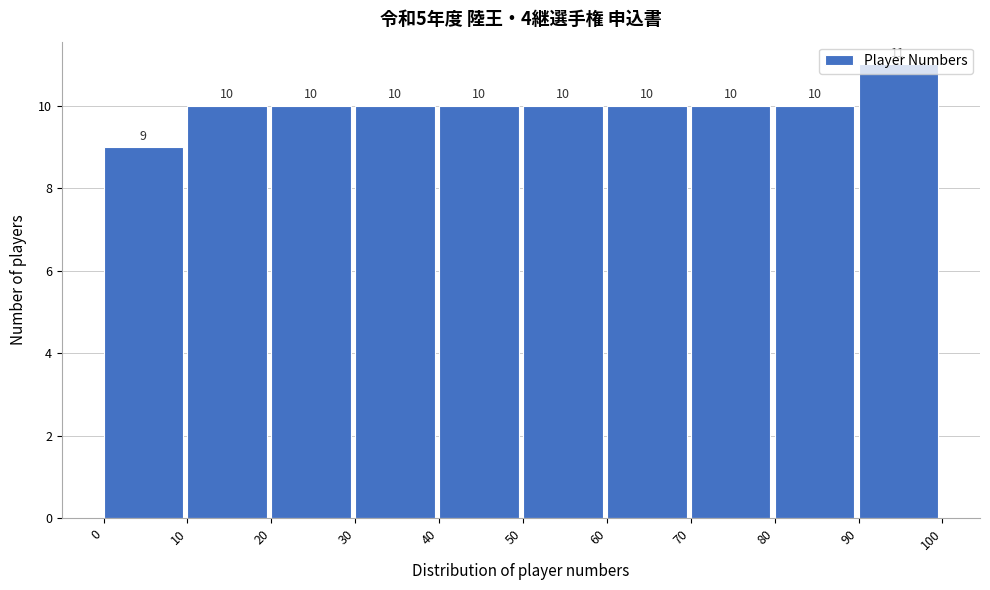

How tall is the bar that spans 20 to 30 on the x-axis?

10